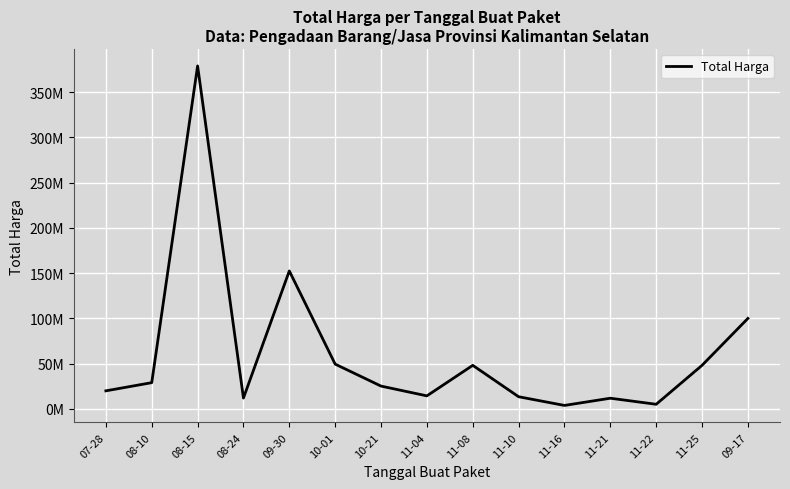

Is this an area chart (filled region under the line)?

No